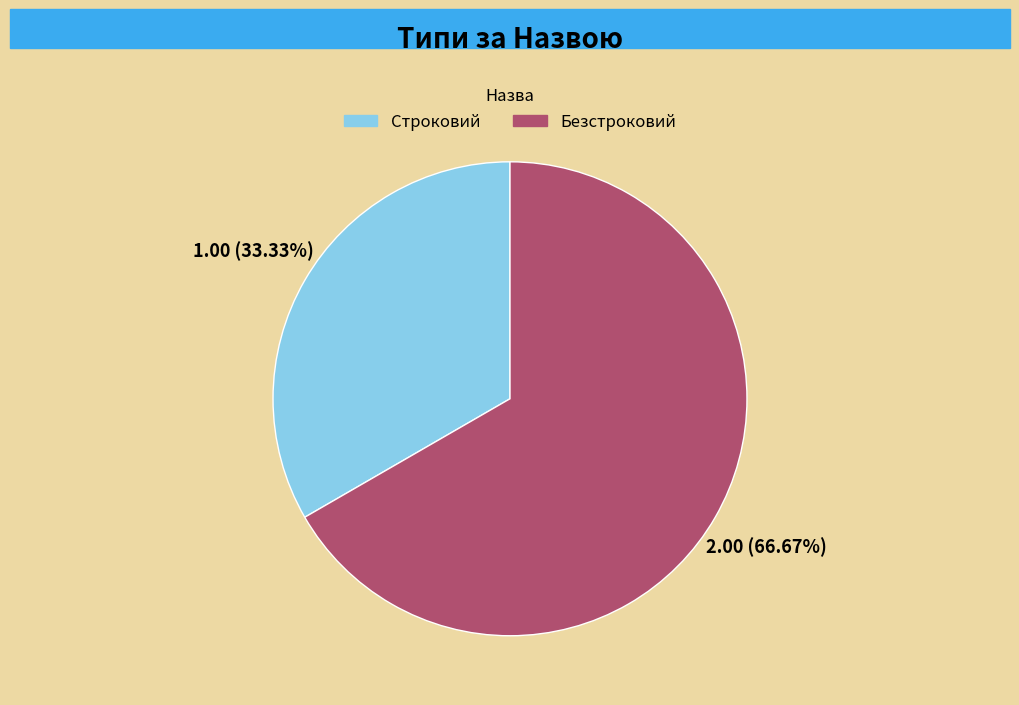

To the nearest percent, what is the average slice percentage?

50%